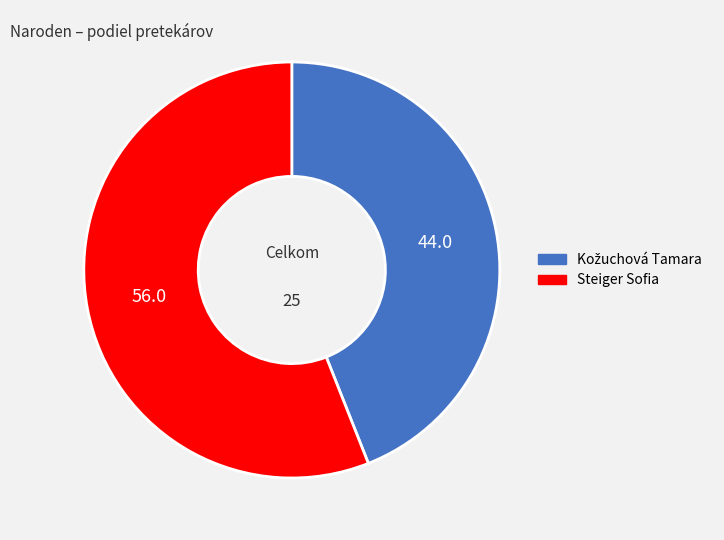

Which slice is the largest?

Steiger Sofia